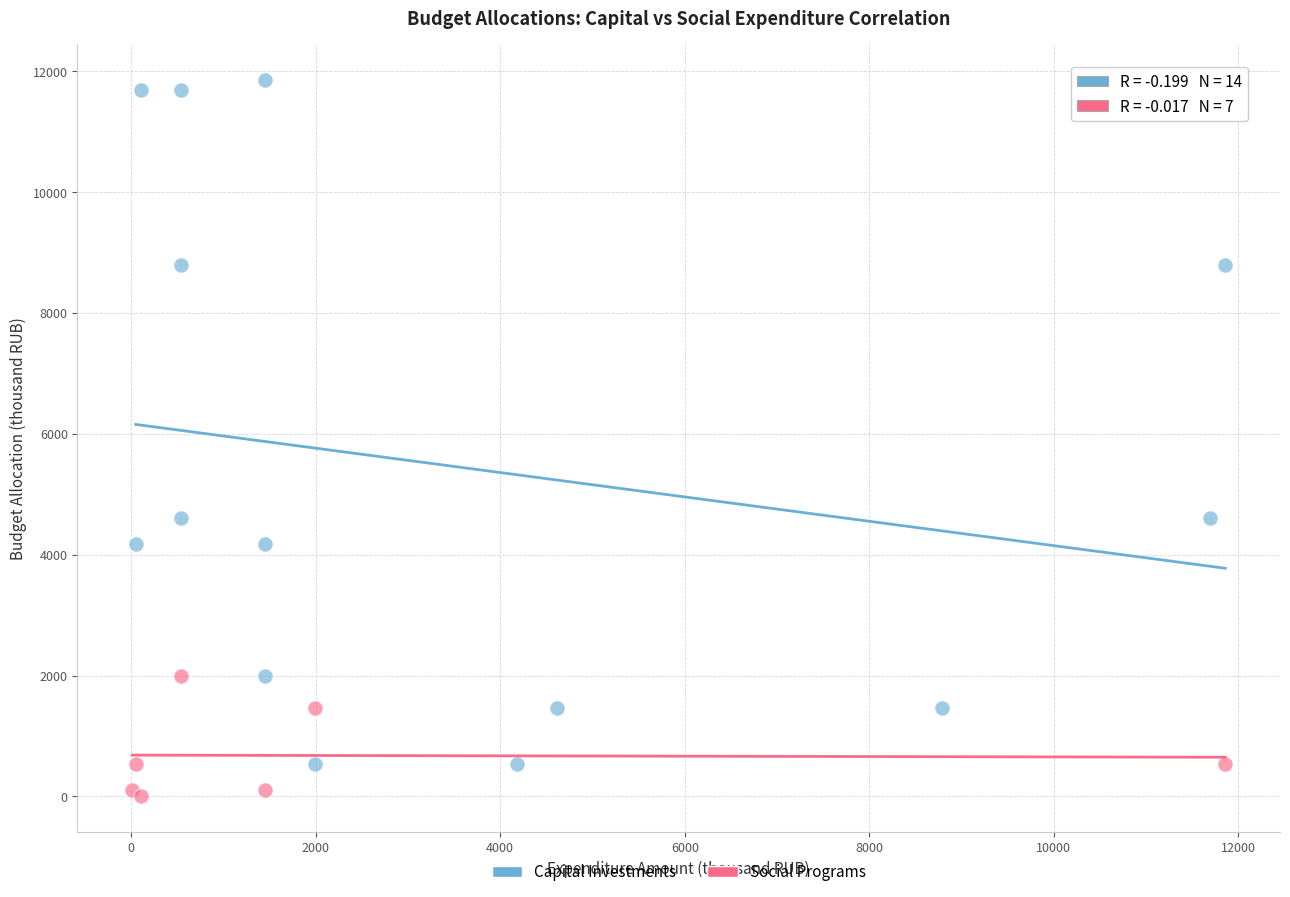

Which series has the widest spread of Y values?

Capital Investments